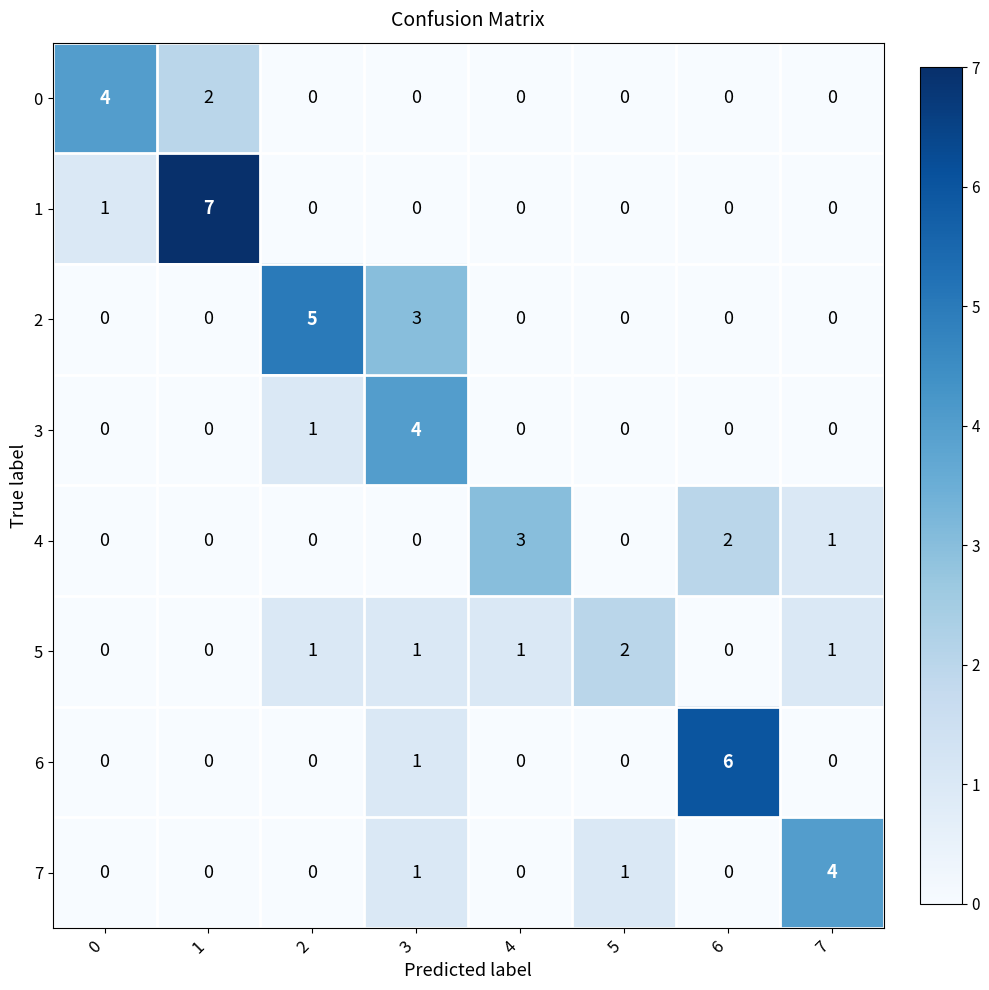

Is it true that 0 equals 2 at 1?

True